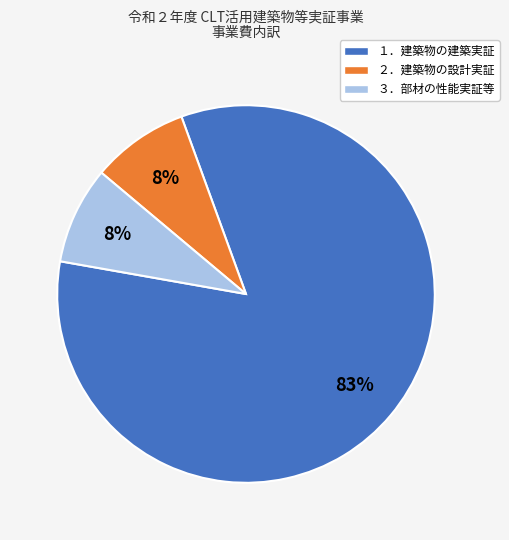

What is the ratio of the value at ３．部材の性能実証等 to the value at ２．建築物の設計実証?

1.0